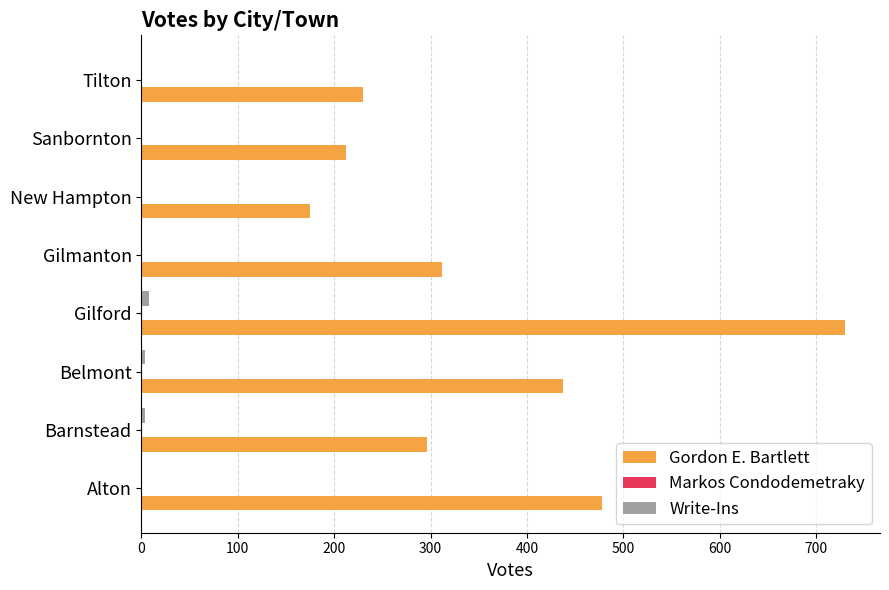

At which category is the sum across all series the highest?

Gilford